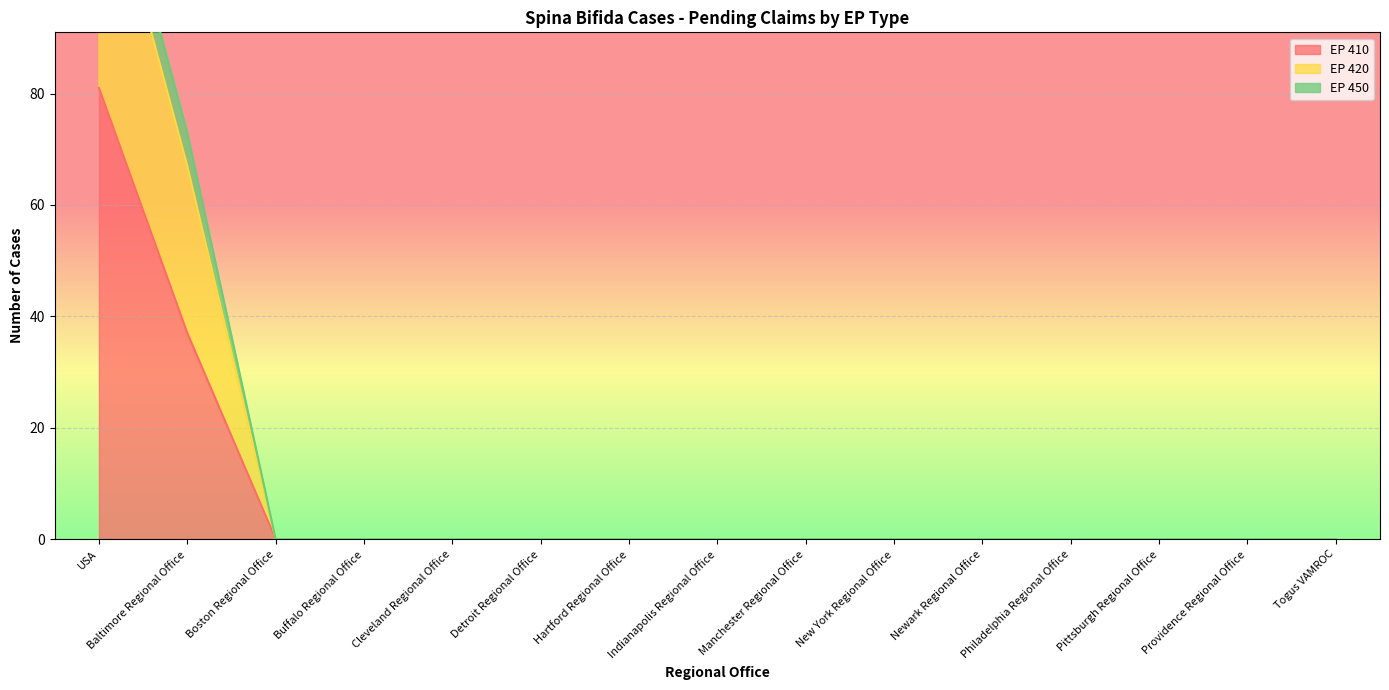

Which has a higher value, Newark Regional Office or Boston Regional Office?

Newark Regional Office